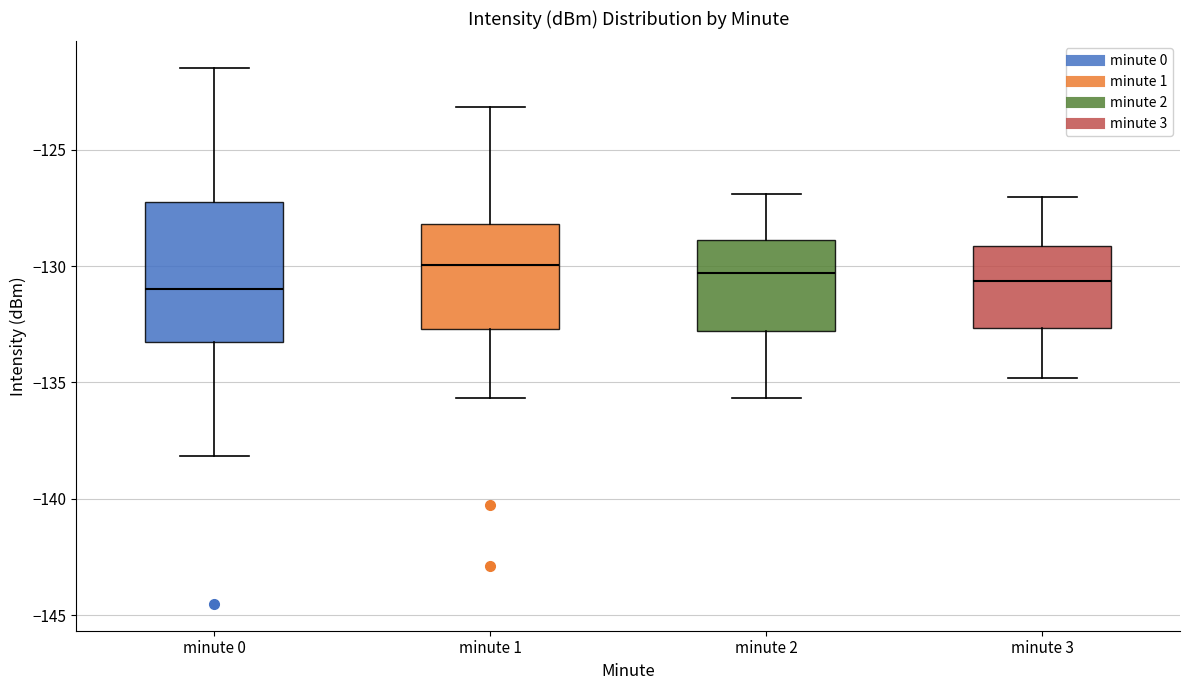

Where is the upper edge of the box for minute 3 on the y-axis? The values are not printed on the chart, so give them approximately, as read against the axis.

-129.0